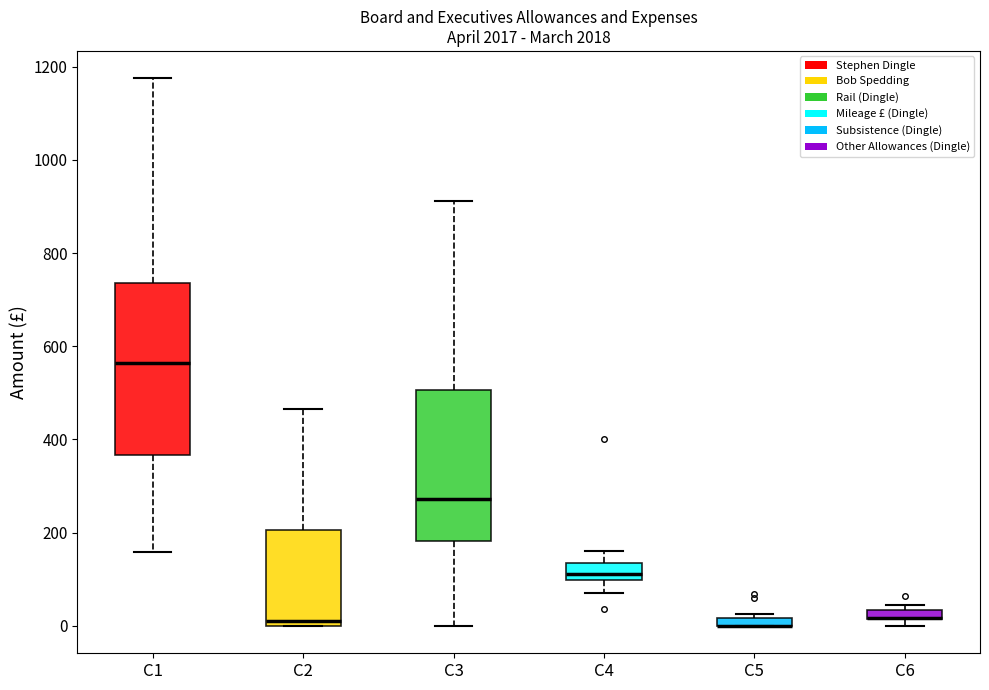

Which box is the tallest, from its lower edge to its upper edge?

C1